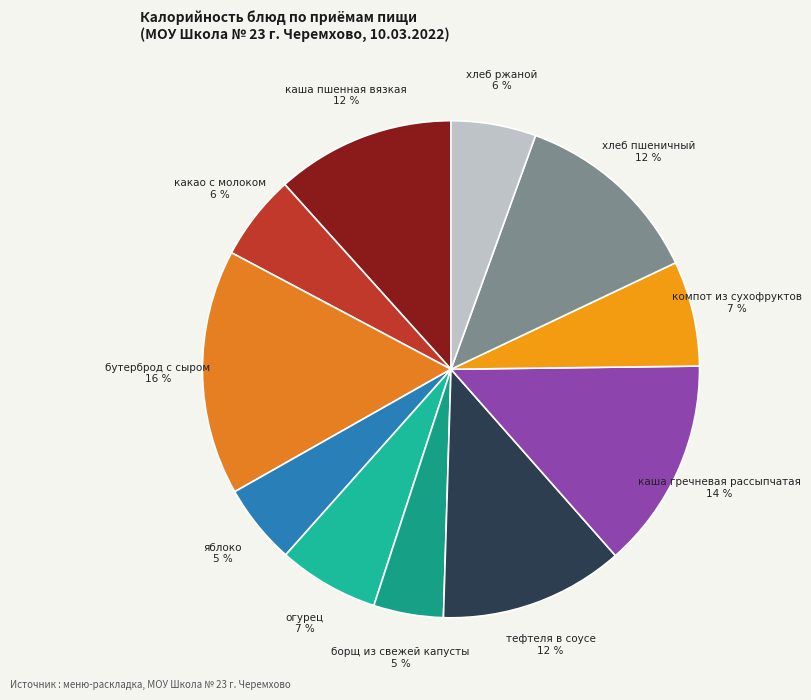

Does any single category account for the majority?

No